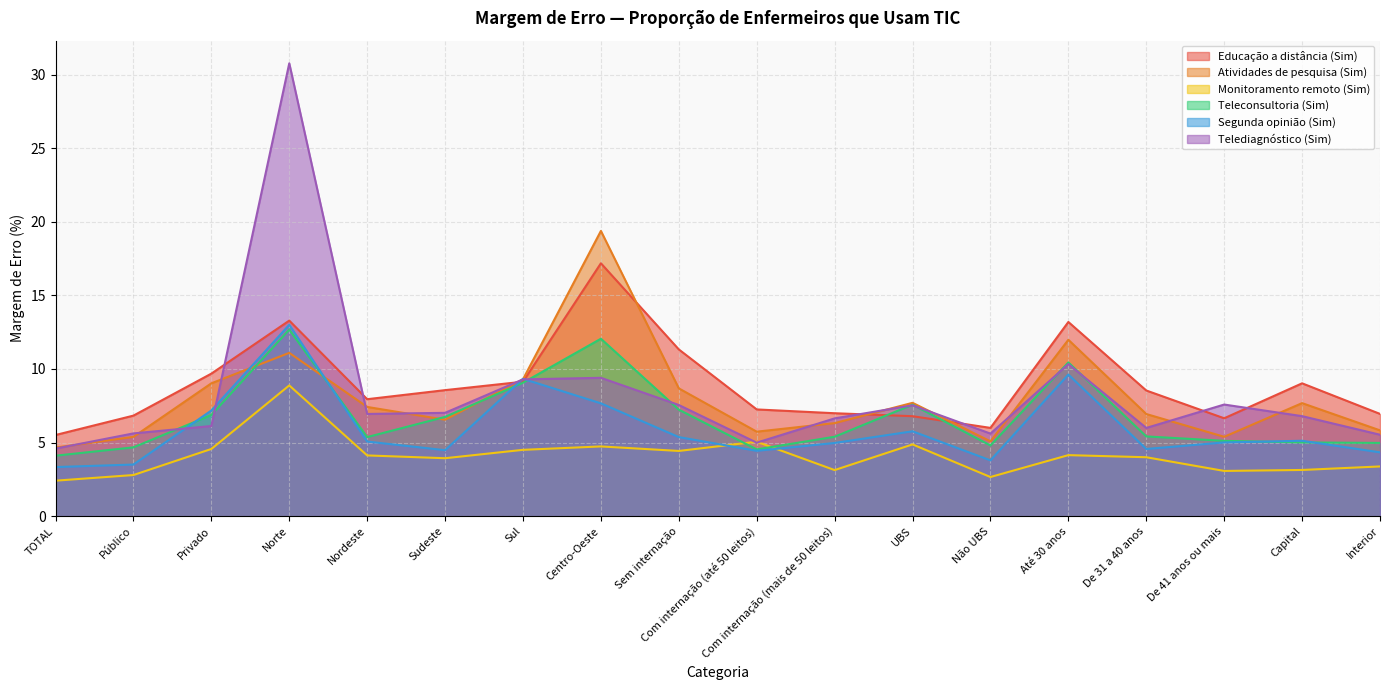

How many lines are shown in the chart?

6